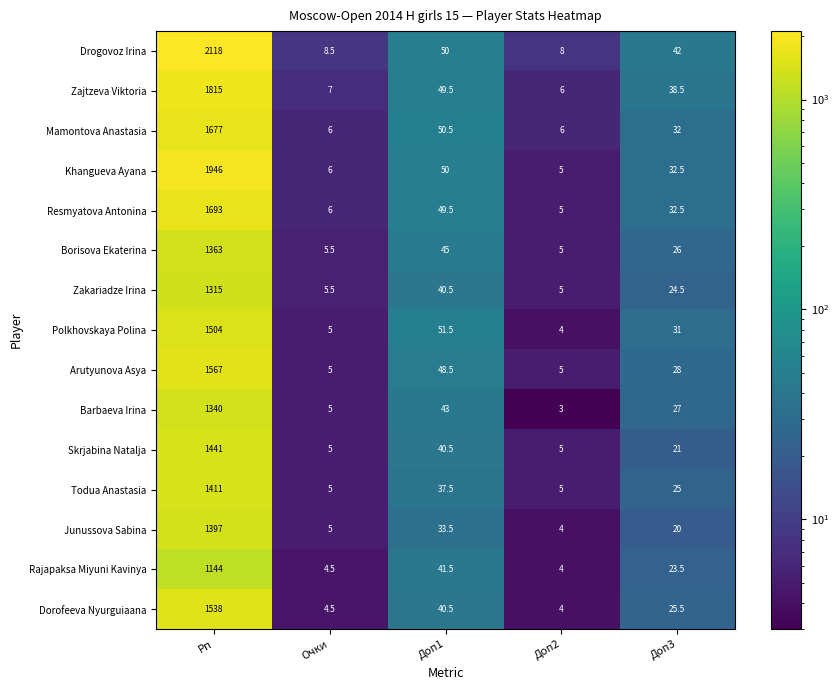

What is the spread (max minus min) of values at Рп?

974.0